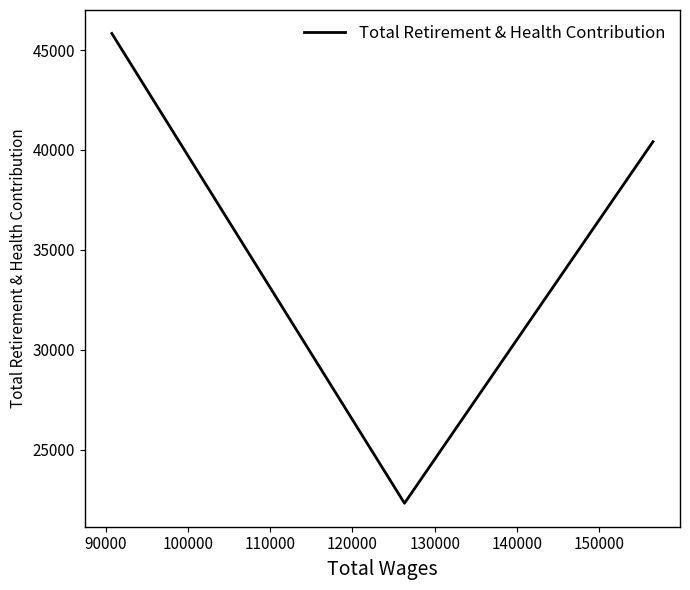

How many data points are above 40413?

1